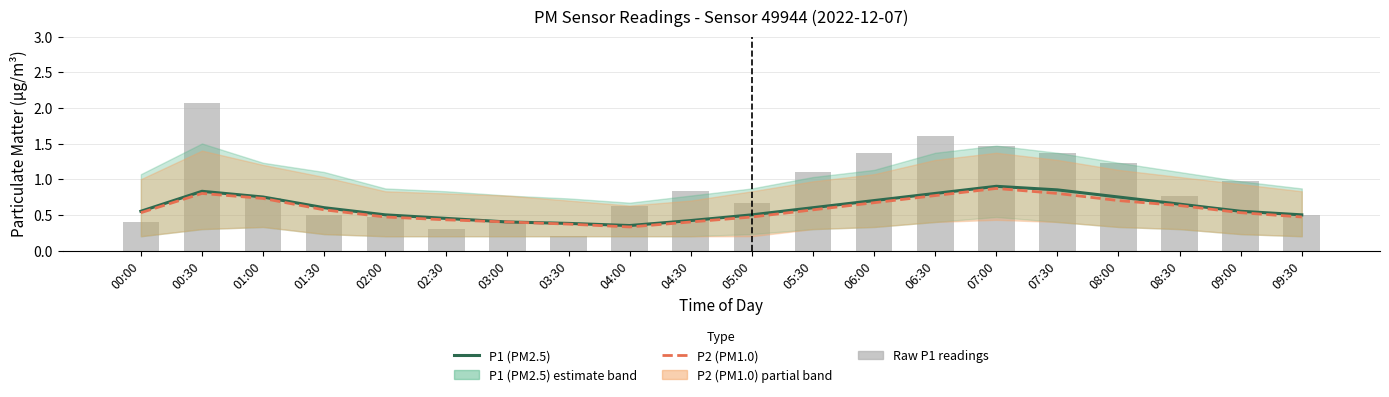

What is the average value of the P1 (PM2.5) series?

0.6